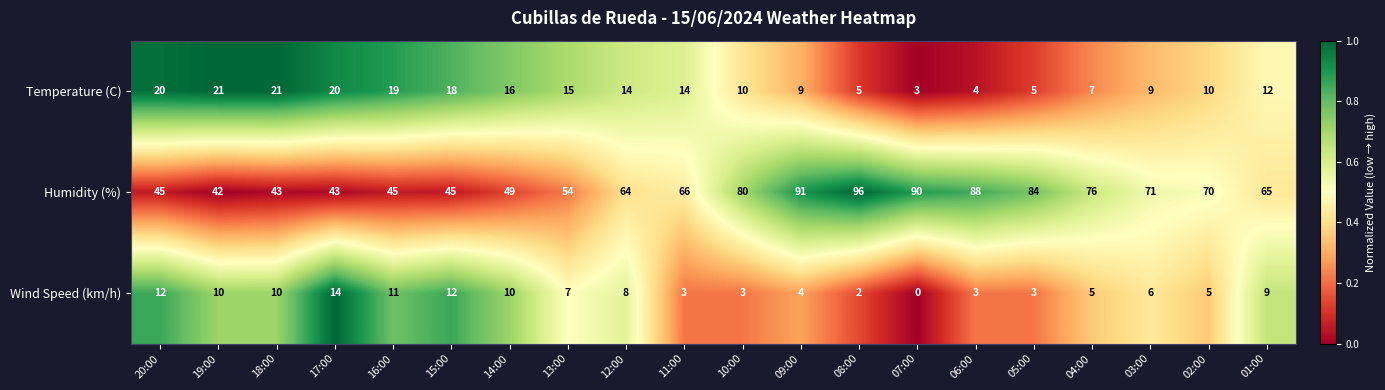

Read the Temperature (C) value at 13:00, to the nearest 5.

15